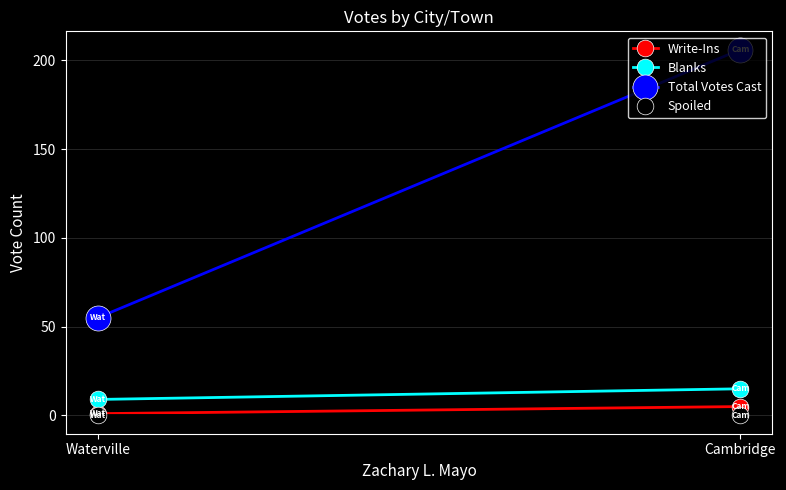

What is the value of the Blanks point at the 1st from the left?

15